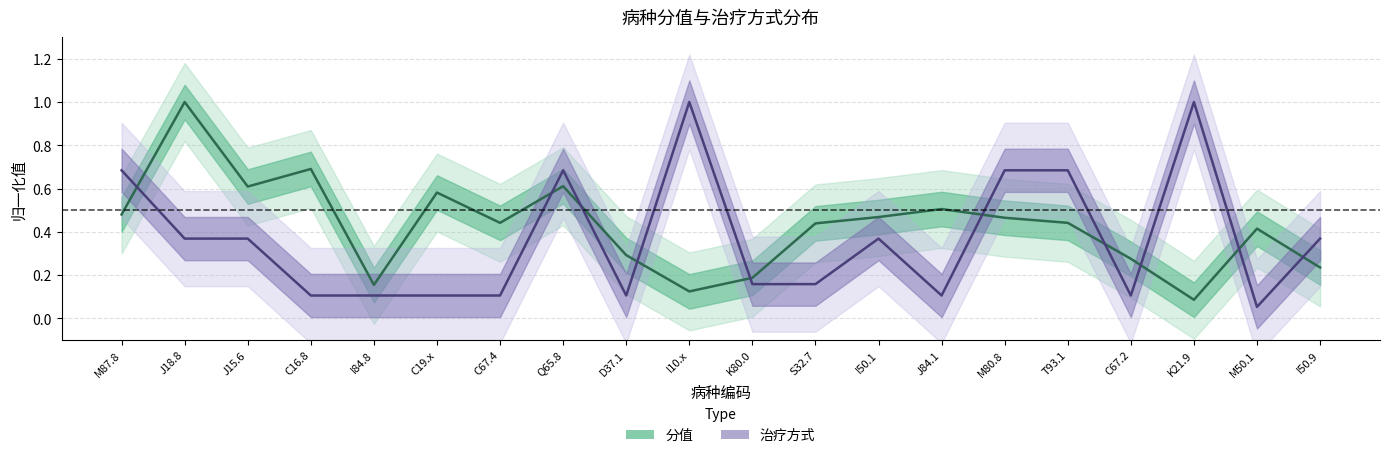

What is the sum of all 分值 values?

8.5